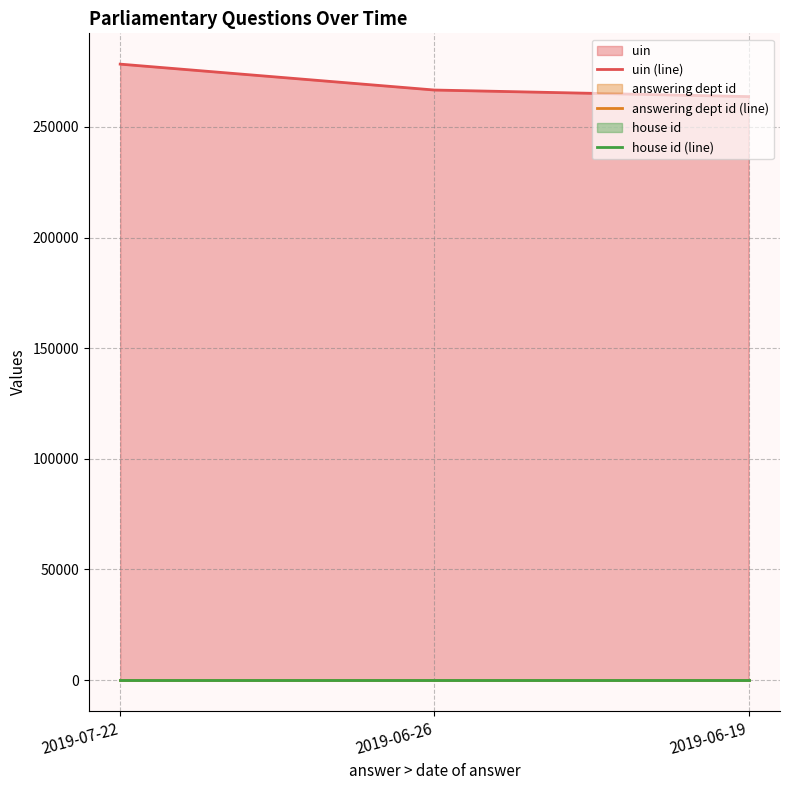

What position from the right is 2019-07-22?

3